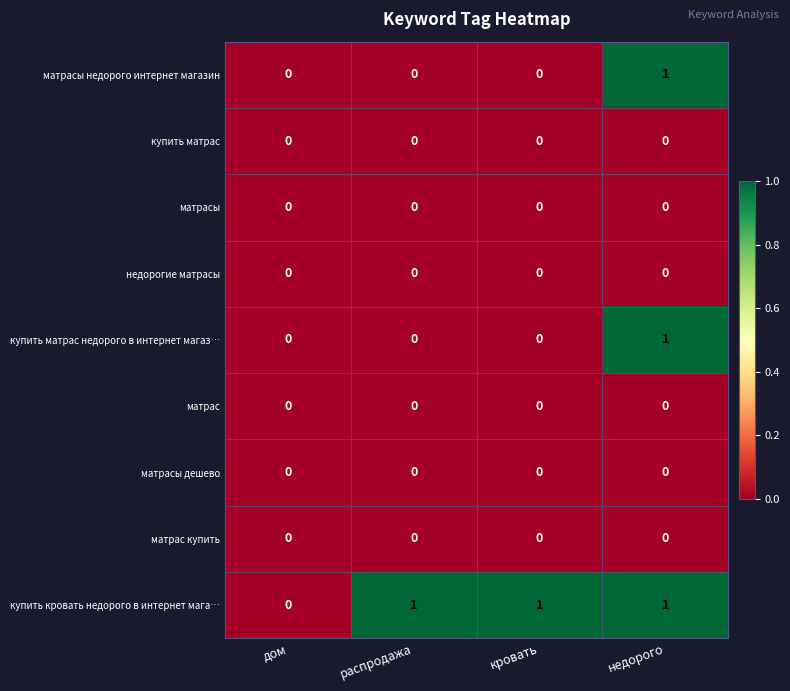

True or false: матрас купить has a value of 0 at дом.

True